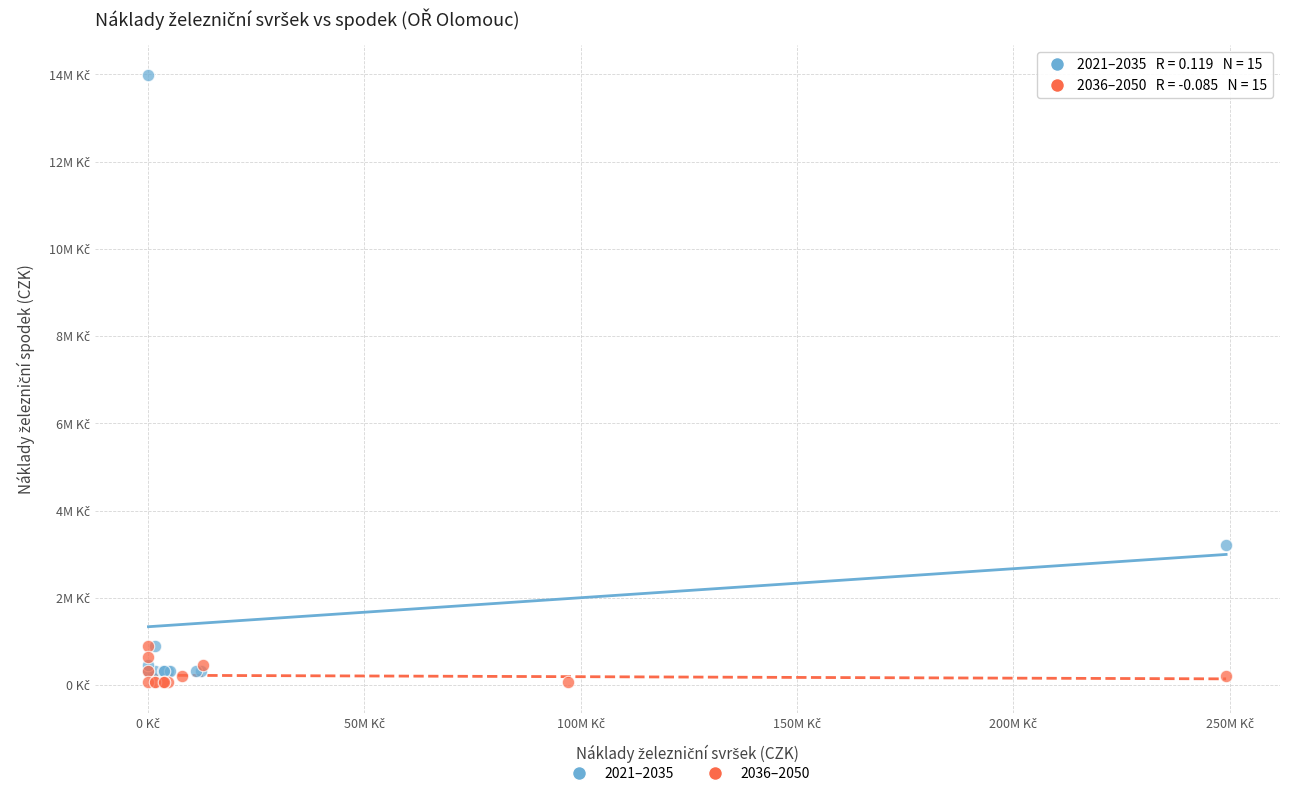

What are all the series names shown in the legend?

2021–2035, 2036–2050